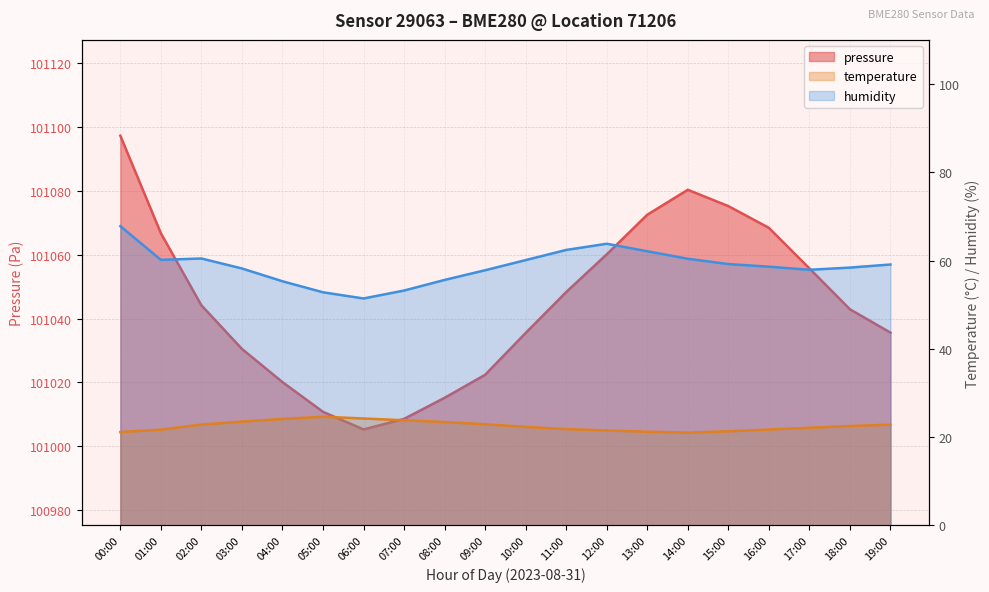

True or false: temperature and humidity cross at least once.

False